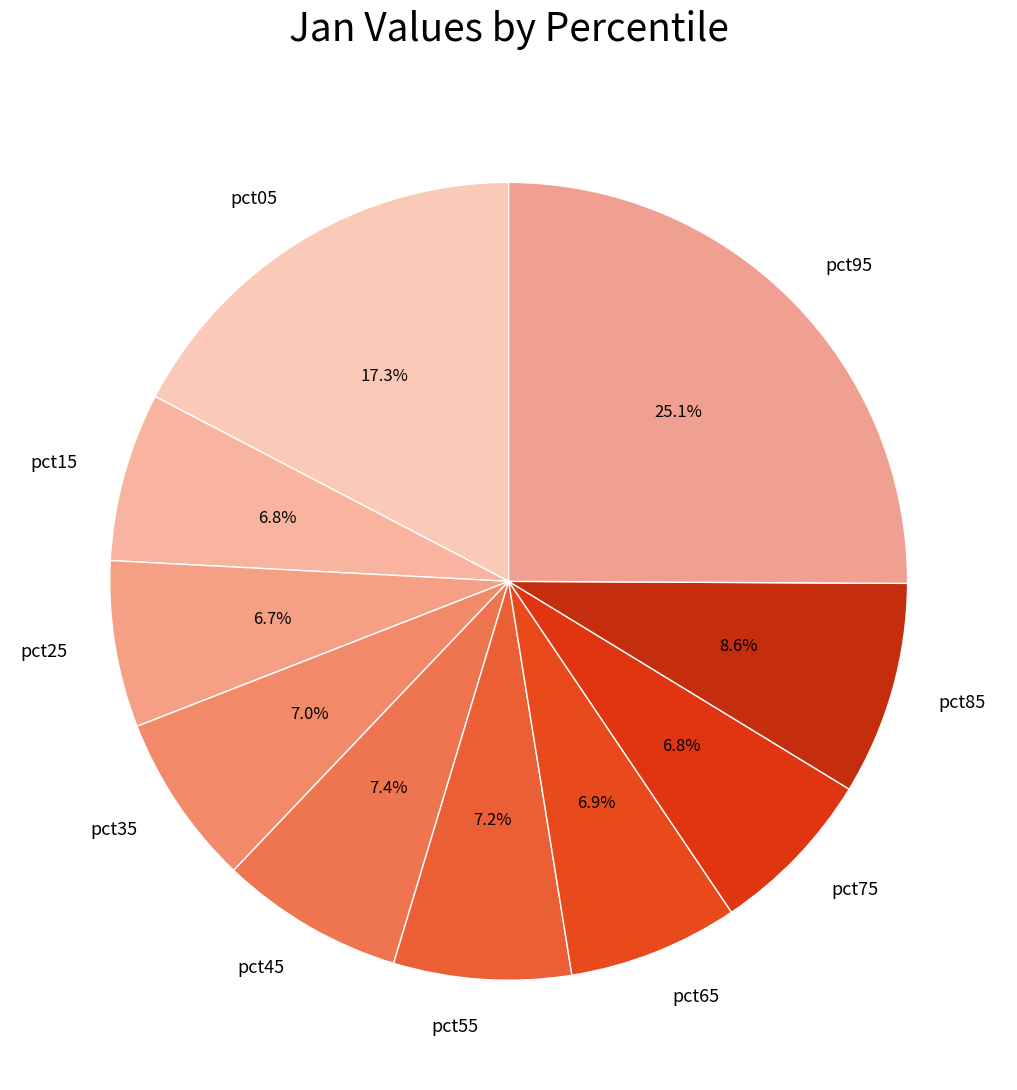

Does pct05 represent more than half of the total?

No